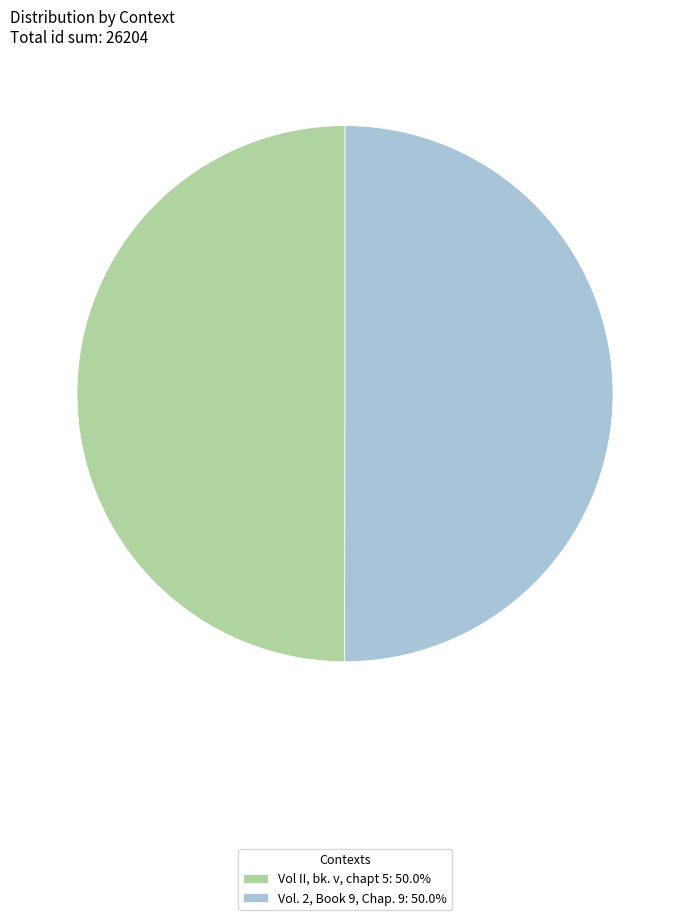

Count the number of slices in the pie.

2